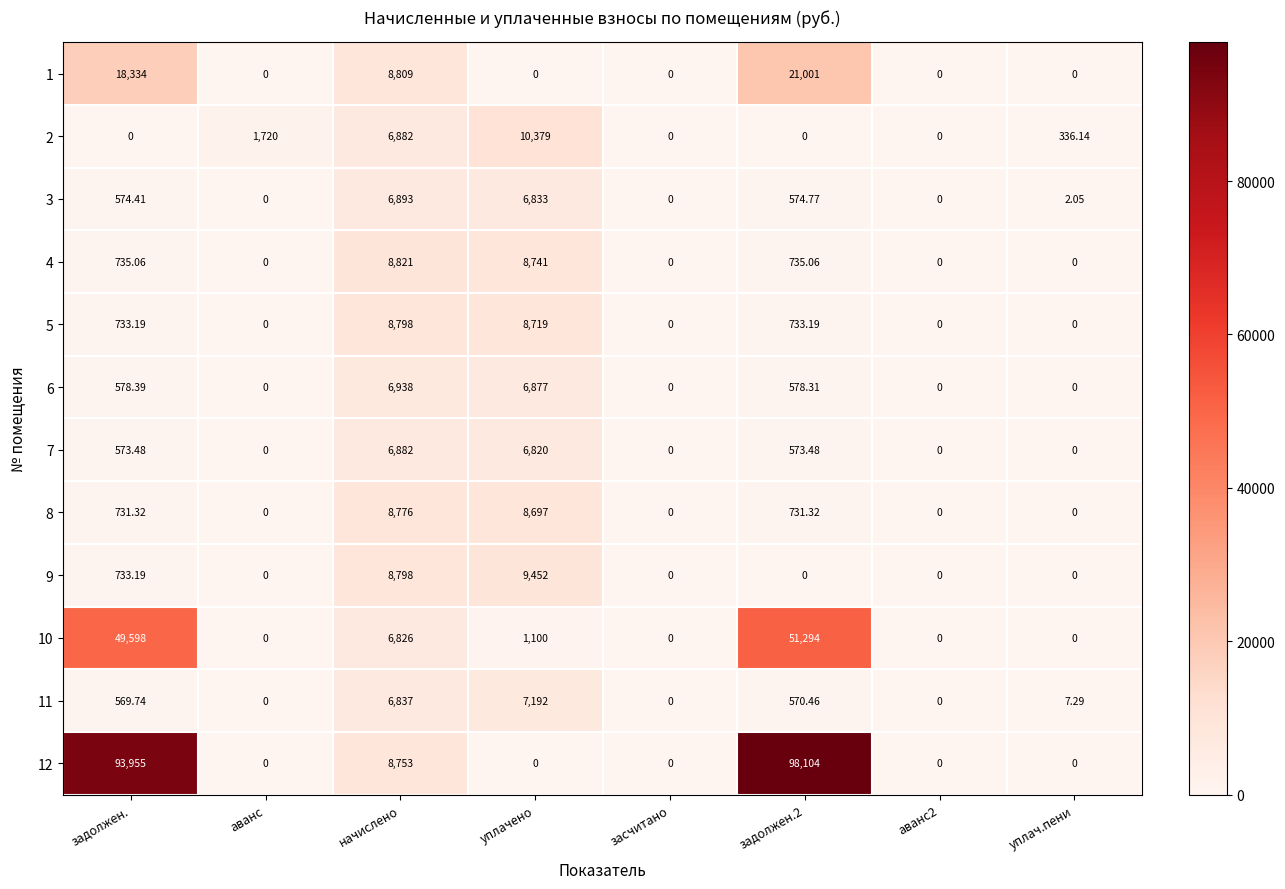

Which series has the widest spread of values?

12